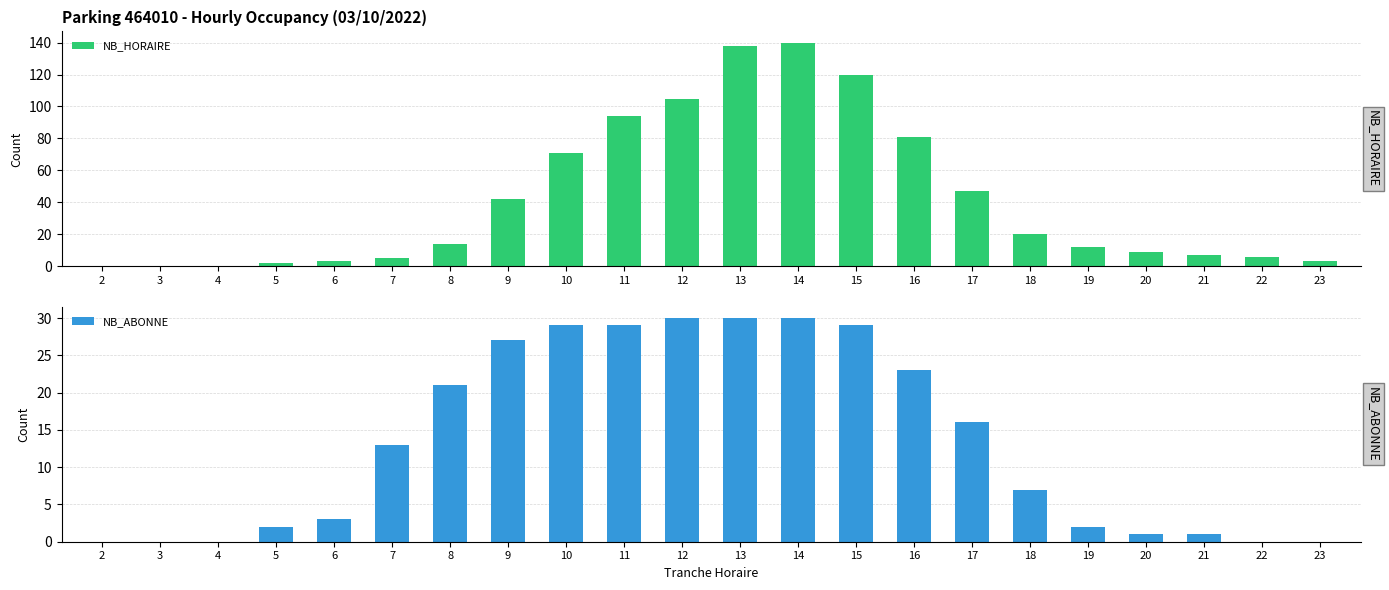

What is the difference between the maximum and minimum values in the NB_HORAIRE series?

140